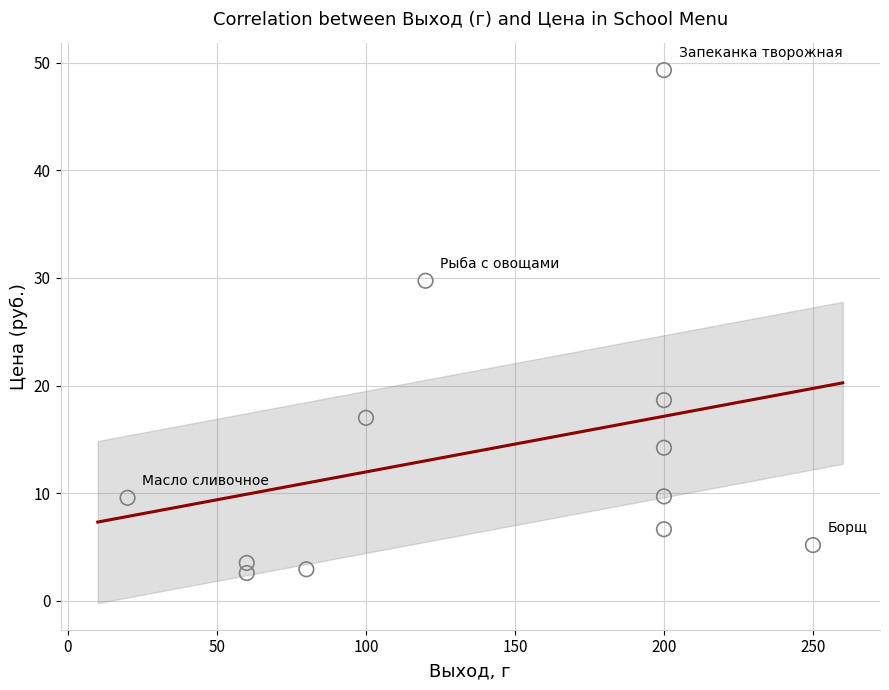

What Y value in the scatter plot is closest to 25?

29.7